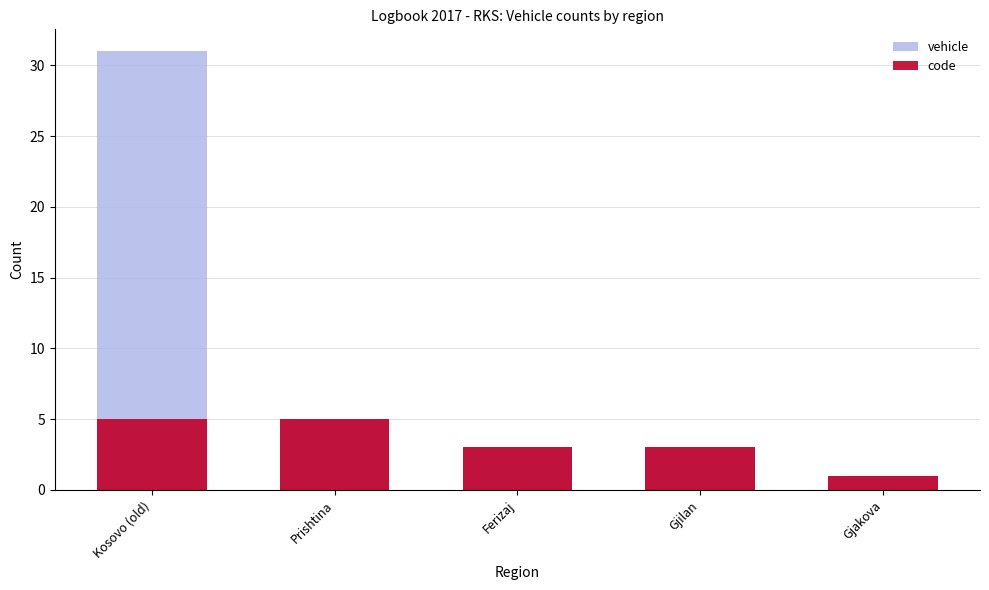

Is it true that vehicle equals 1 at Ferizaj?

False